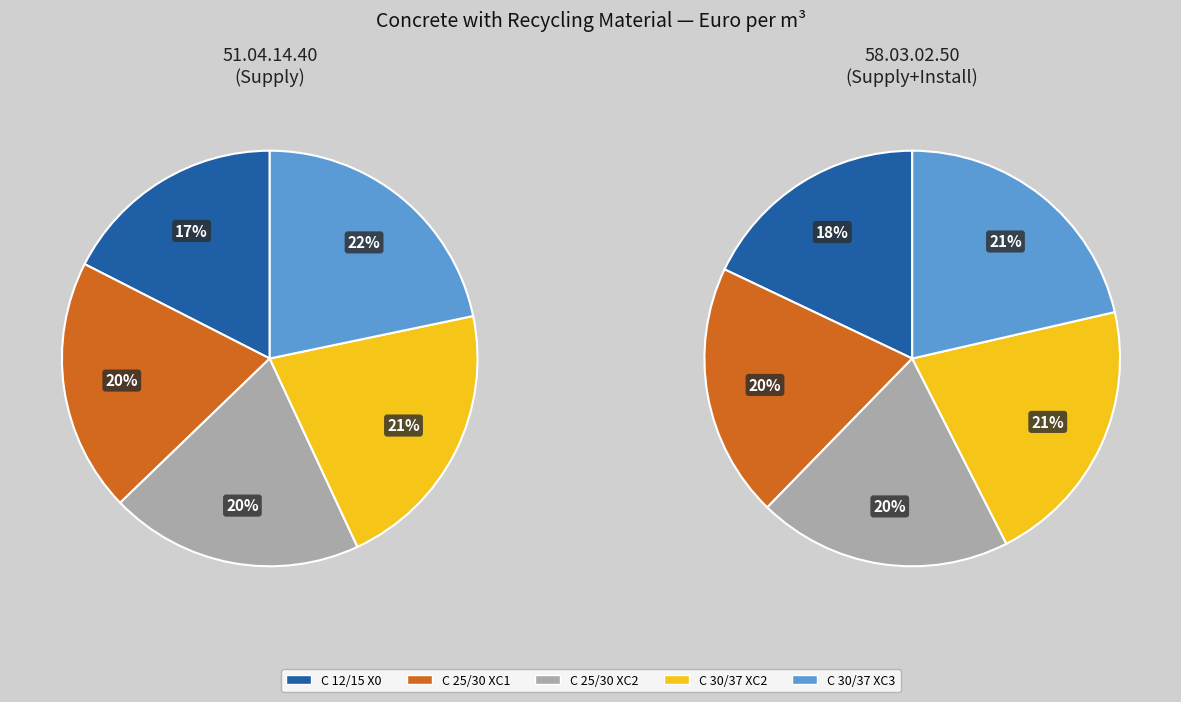

Count the number of slices in the pie.

5